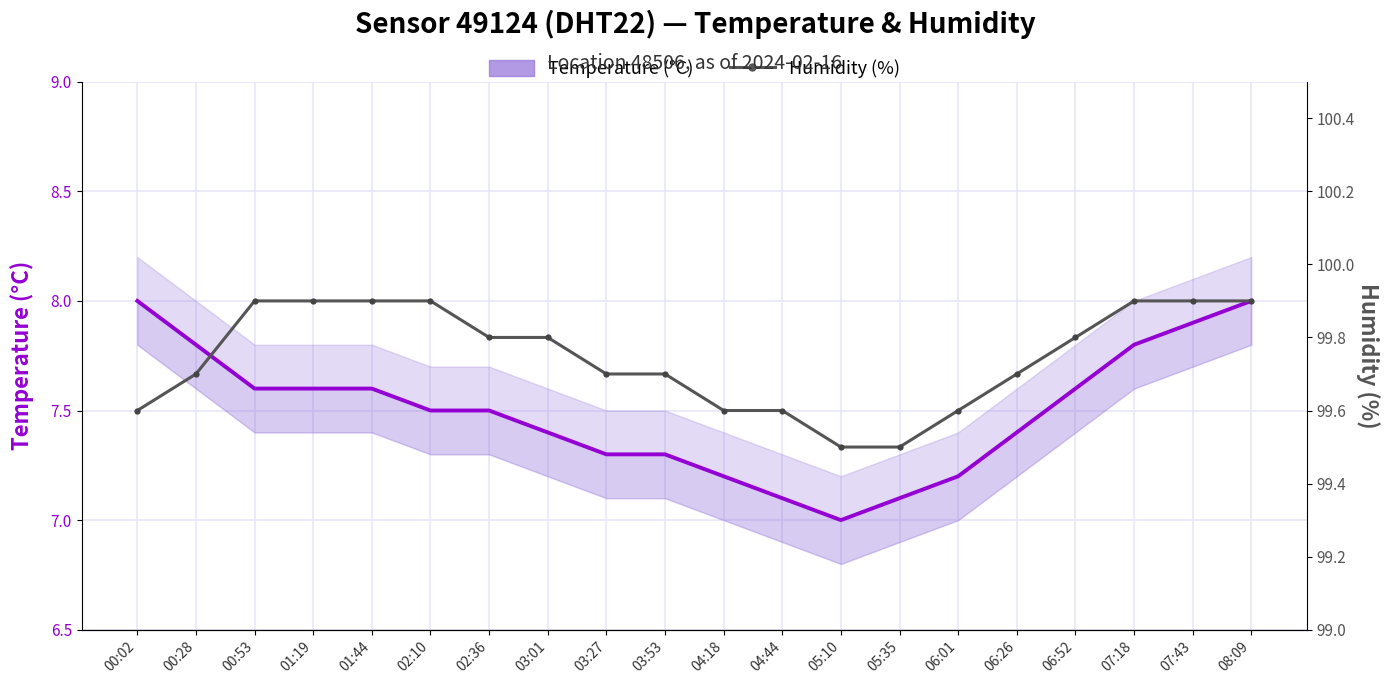

True or false: Humidity (%) and Temperature (°C) cross at least once.

False